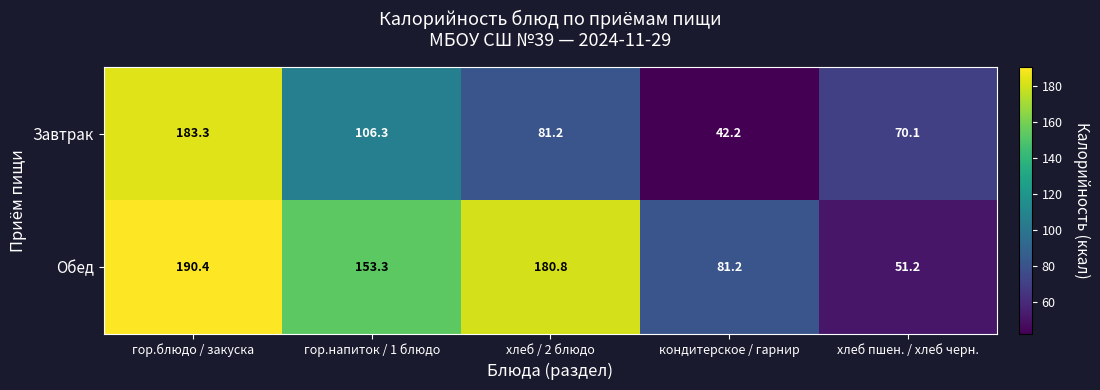

What is the total value across all series at гор.напиток / 1 блюдо?

259.6